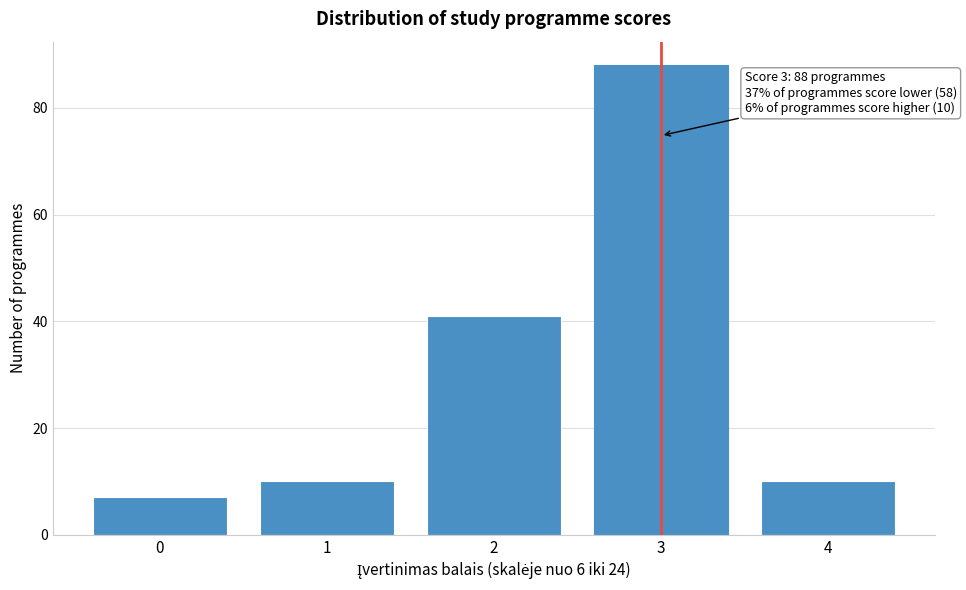

Reading left to right, extract all data points from this chart.

7	10	41	88	10